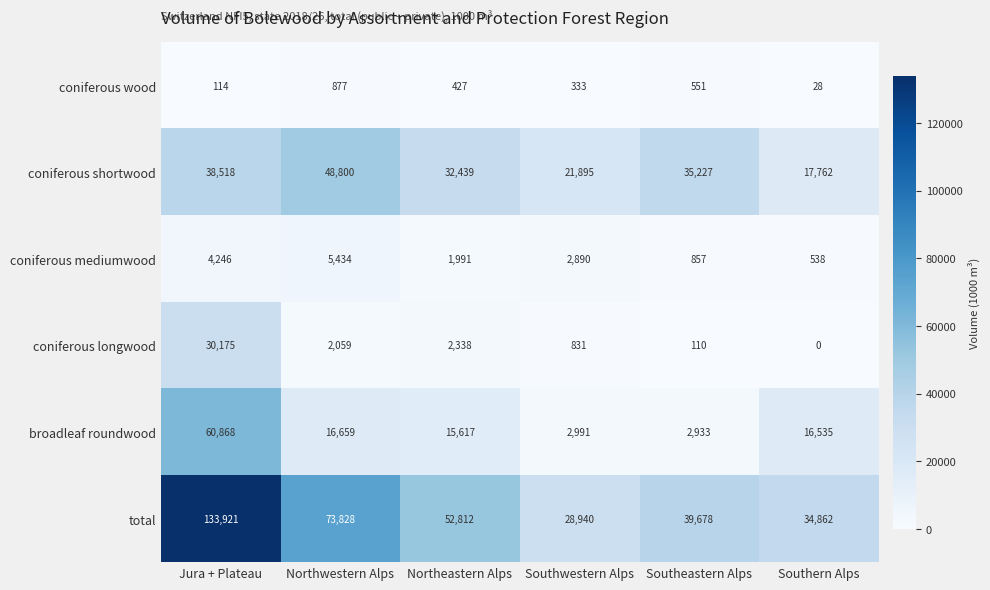

Which series has the largest total across all categories?

total